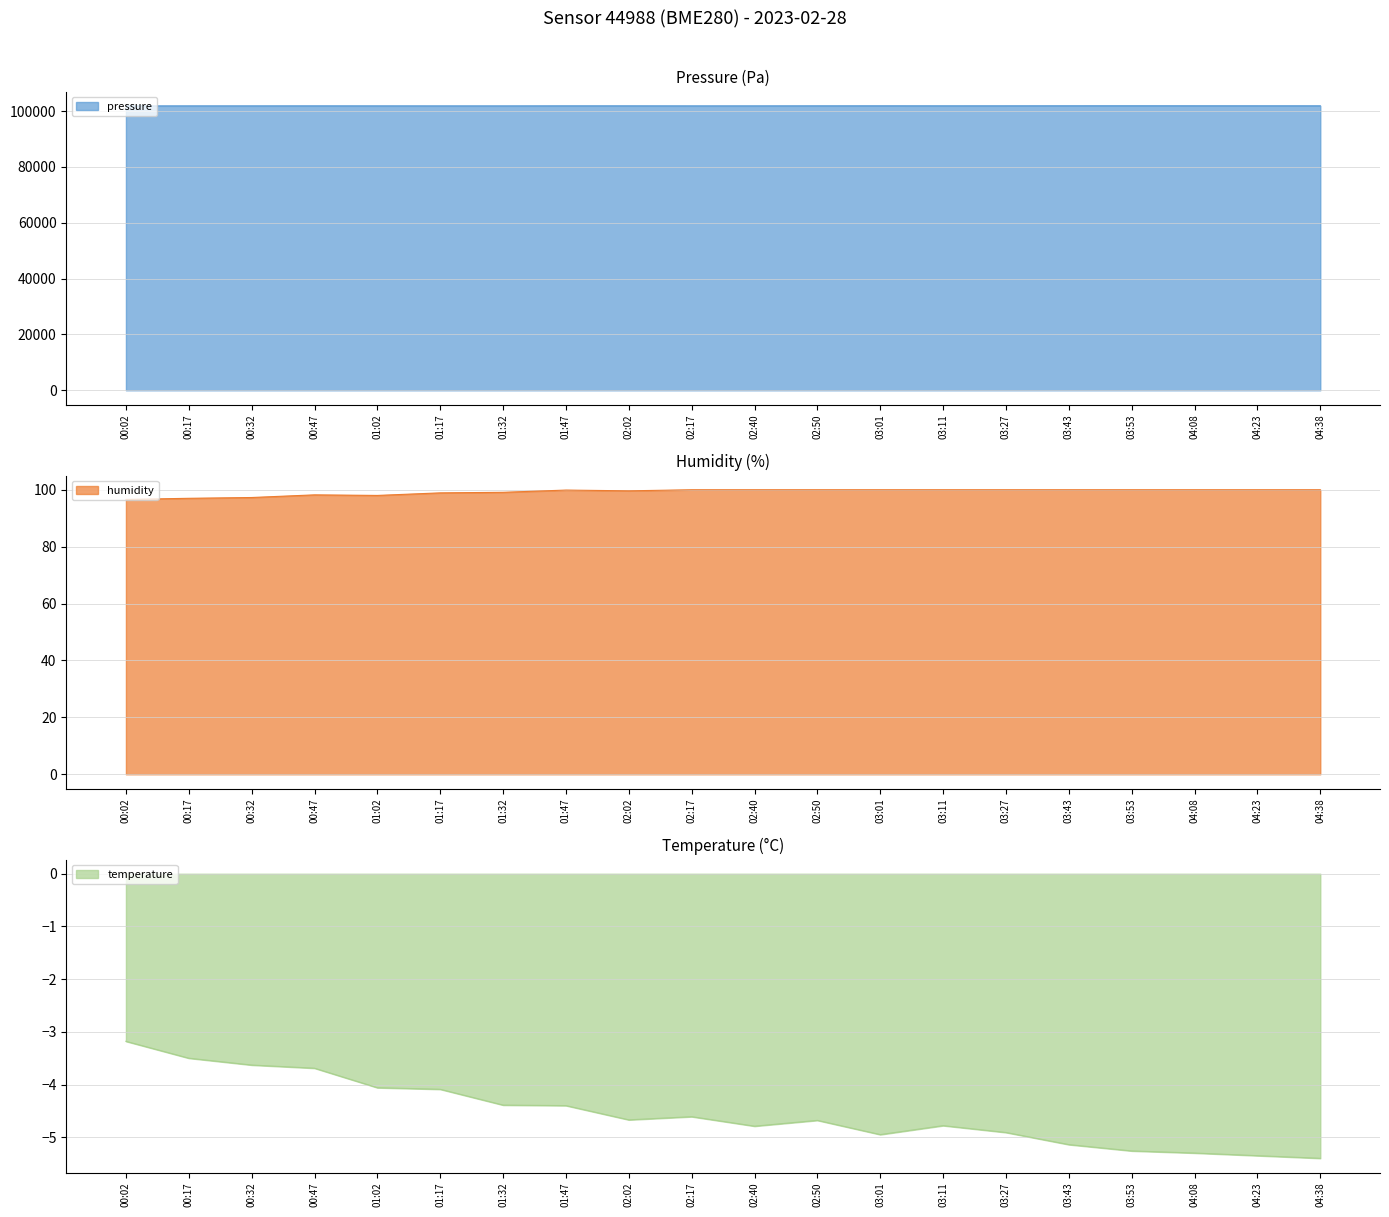

Reading left to right, list all the values displayed in this chart.

pressure: 00:02=101843.4	00:17=101853.2	00:32=101854.8	00:47=101862.3	01:02=101854.0	01:17=101848.5	01:32=101847.8	01:47=101867.1	02:02=101865.7	02:17=101852.1	02:40=101856.8	02:50=101870.1	03:01=101878.2	03:11=101871.8	03:27=101876.0	03:43=101886.3	03:53=101892.3	04:08=101885.0	04:23=101880.5	04:38=101875.0
humidity: 00:02=96.6	00:17=97.0	00:32=97.3	00:47=98.2	01:02=98.0	01:17=98.9	01:32=99.1	01:47=99.9	02:02=99.6	02:17=100.0	02:40=100.0	02:50=100.0	03:01=100.0	03:11=100.0	03:27=100.0	03:43=100.0	03:53=100.0	04:08=100.0	04:23=100.0	04:38=100.0
temperature: 00:02=-3.2	00:17=-3.5	00:32=-3.6	00:47=-3.7	01:02=-4.1	01:17=-4.1	01:32=-4.4	01:47=-4.4	02:02=-4.7	02:17=-4.6	02:40=-4.8	02:50=-4.7	03:01=-5.0	03:11=-4.8	03:27=-4.9	03:43=-5.1	03:53=-5.3	04:08=-5.3	04:23=-5.3	04:38=-5.4